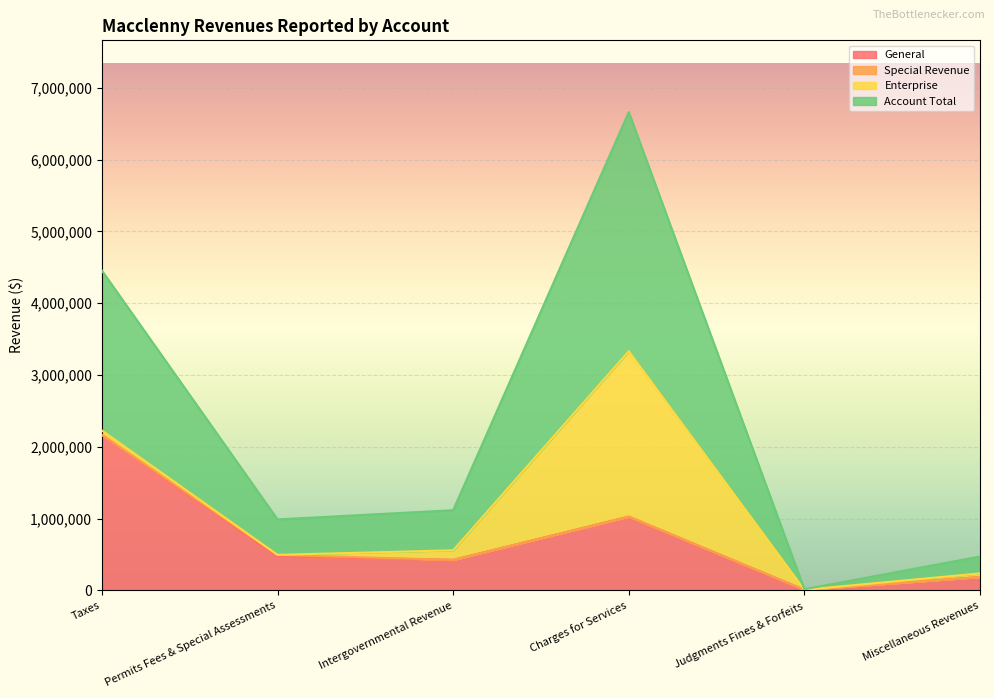

What is the approximate value of General at Miscellaneous Revenues?

185234